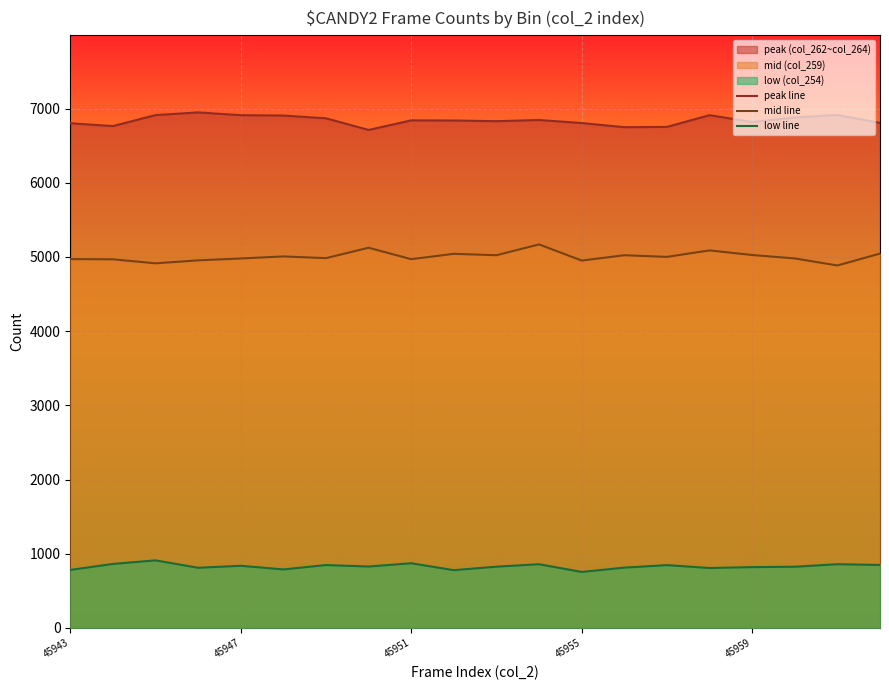

True or false: mid line has a value of 4971 at 45943.

True